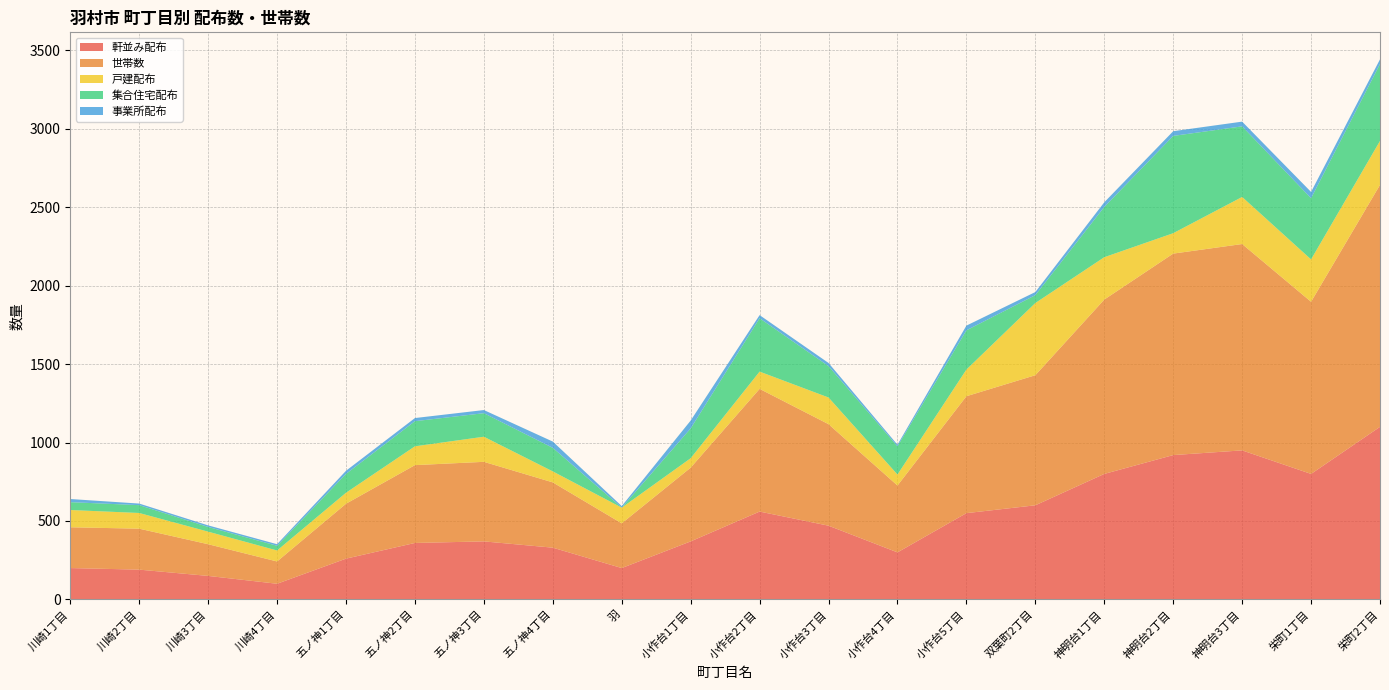

Reading left to right, list all the values displayed in this chart.

軒並み配布: 200	190	150	100	260	360	370	330	200	370	560	470	300	550	600	800	920	950	800	1100
世帯数: 260	261	202	142	350	496	507	416	285	470	782	647	426	745	829	1111	1284	1315	1097	1542
戸建配布: 110	100	80	70	70	120	160	70	100	60	110	170	70	170	460	270	130	300	270	280
集合住宅配布: 50	50	30	30	120	160	150	150	0	190	340	200	180	250	50	320	620	450	390	490
事業所配布: 20	10	10	10	20	20	20	40	10	50	20	20	10	30	20	30	30	30	40	30